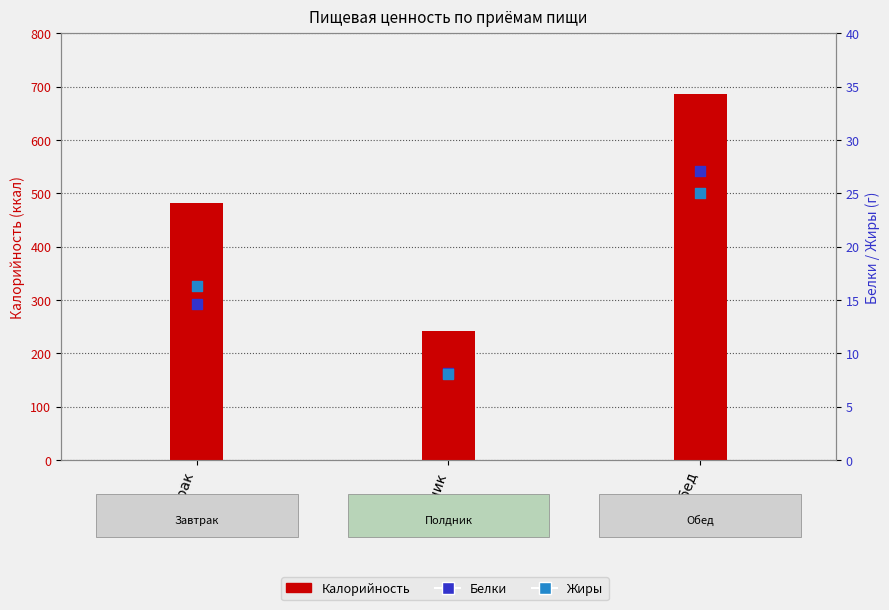

What is the total value across all series at Полдник?

257.9